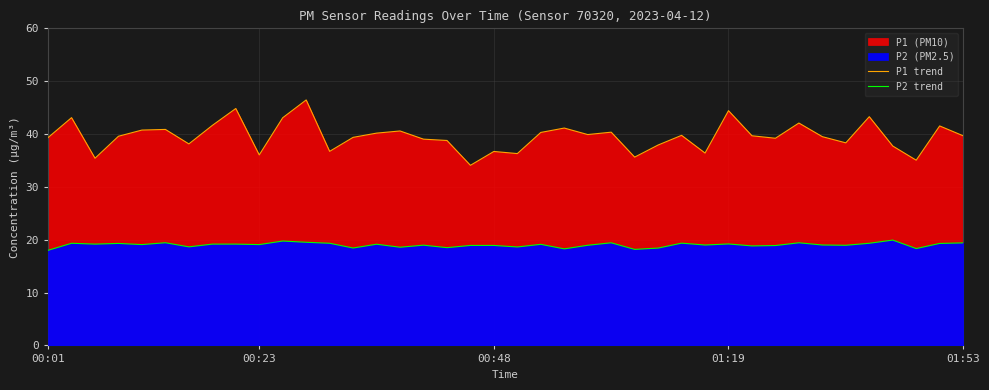

What is the average value of the P1 trend series?

39.6